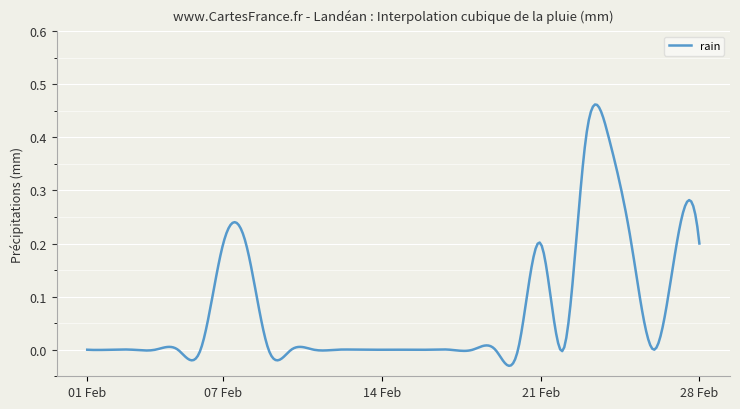

Reading left to right, what are all the values shown in this chart?

0.0	0.0	0.0	0.0	0.0	0.0	0.2	0.2	0.0	0.0	0.0	0.0	0.0	0.0	0.0	0.0	0.0	0.0	0.0	0.0	0.2	0.0	0.4	0.4	0.2	0.0	0.2	0.2